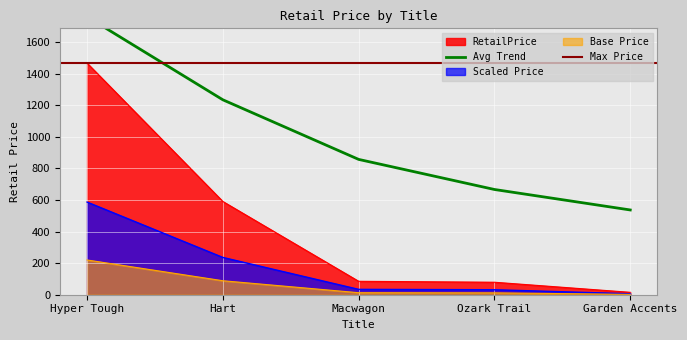

List the labels in order of value, largest first.

Hyper Tough, Hart, Macwagon, Ozark Trail, Garden Accents